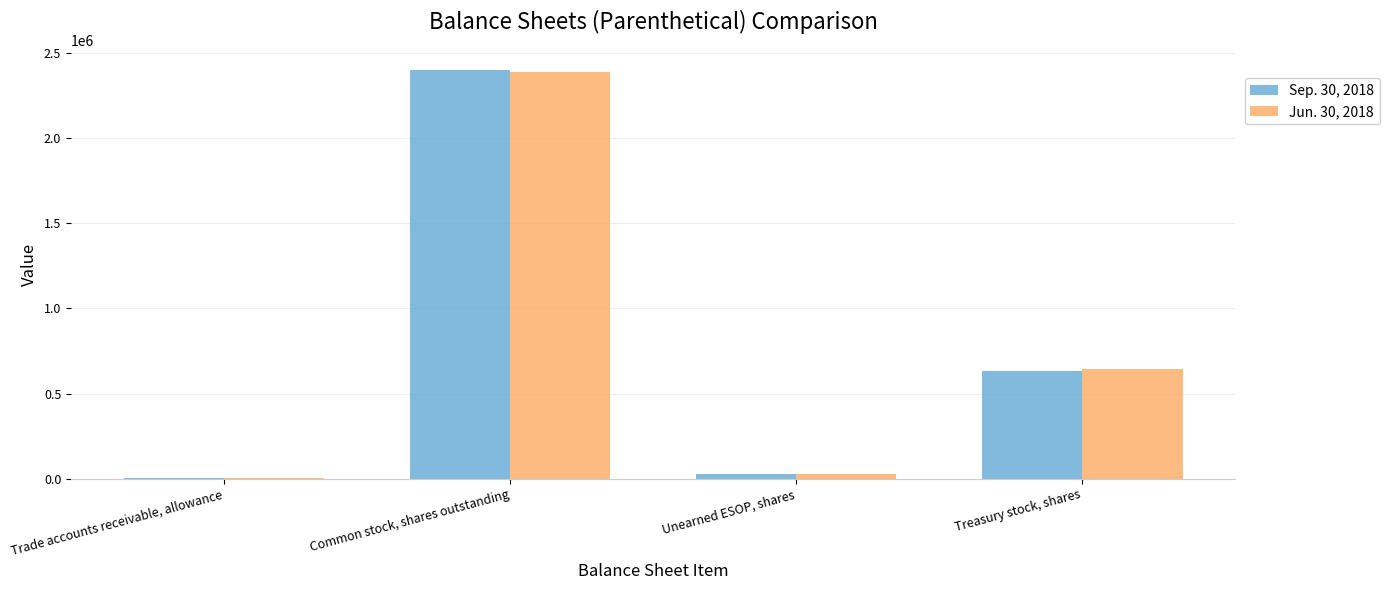

Which category has the highest value across all series?

Common stock, shares outstanding